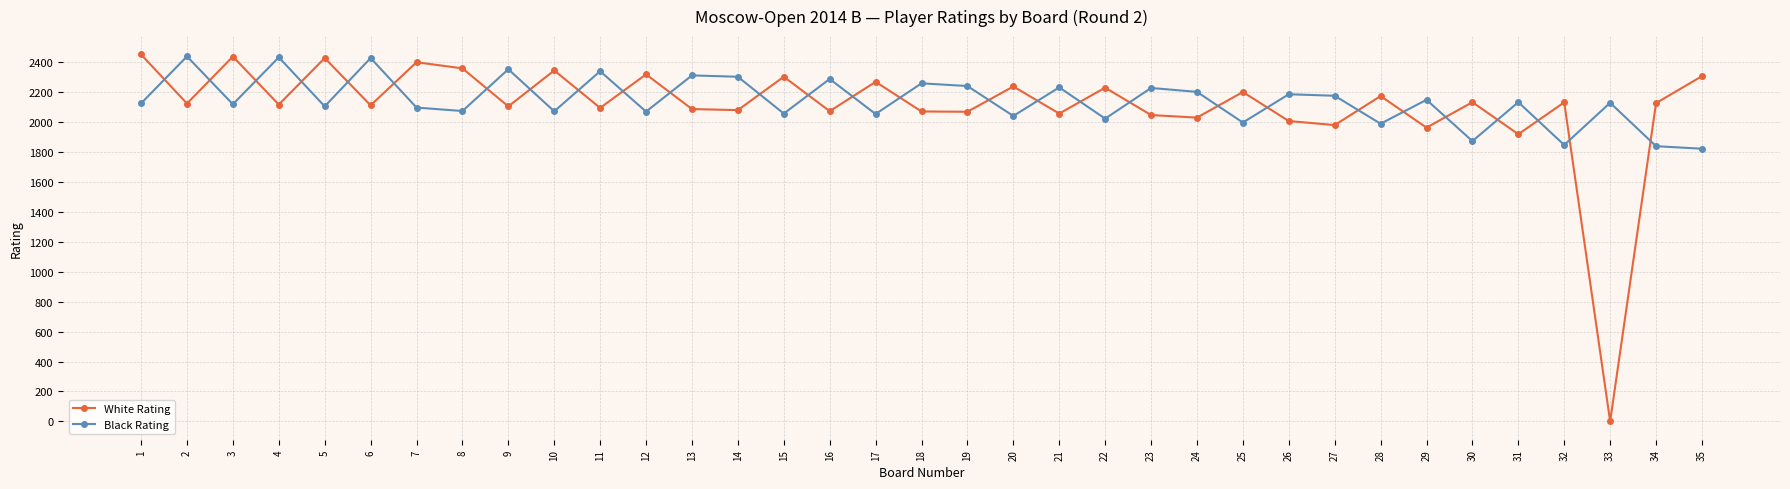

True or false: White Rating and Black Rating intersect in this chart.

True